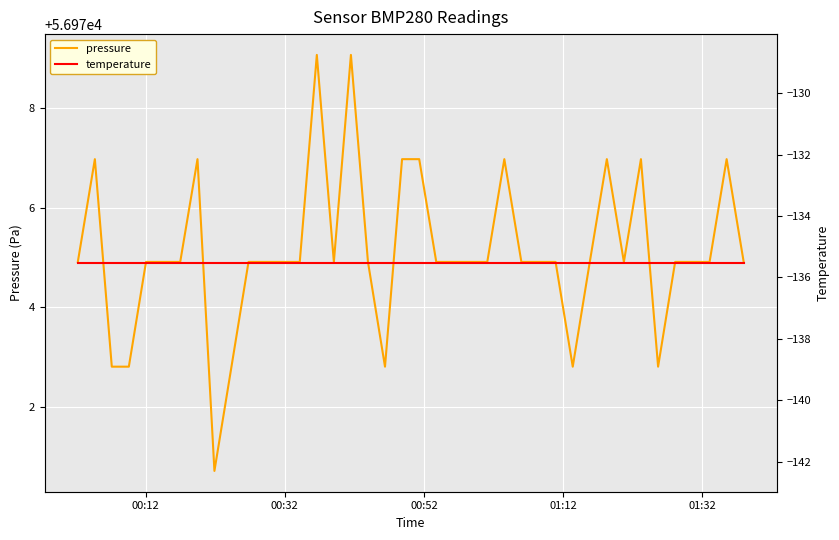

What is the value of the pressure point at the 2nd from the left?

56977.0